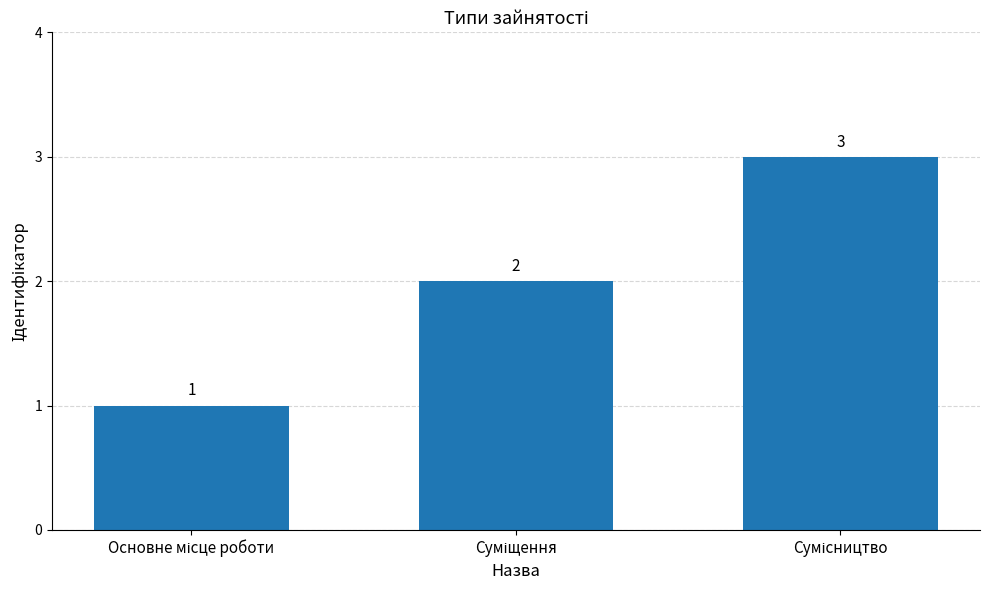

Are the bars horizontal?

No